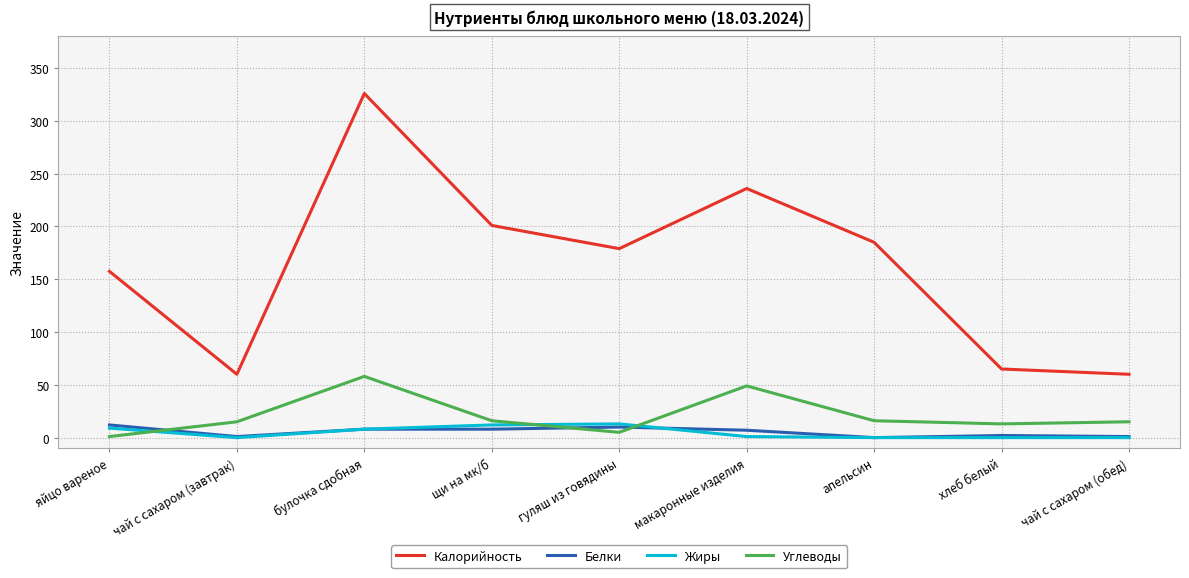

What is the approximate value of Углеводы at апельсин?

16.0